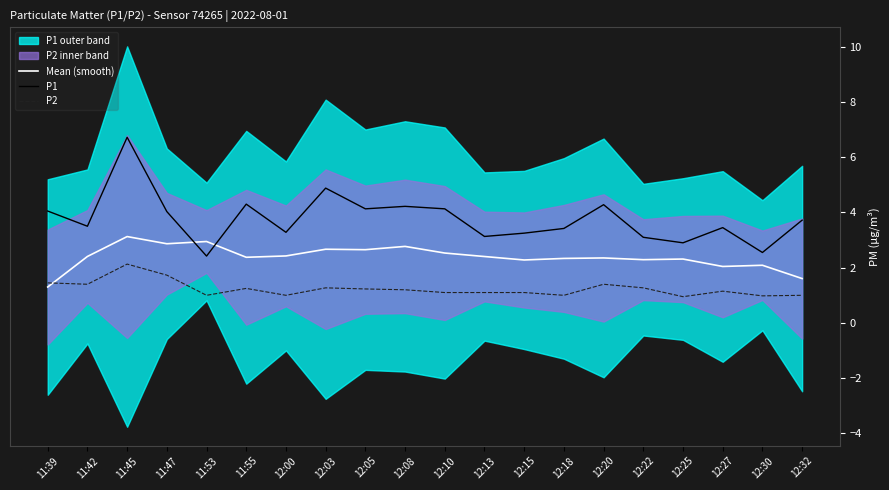

How many interior local peaks does the Mean (smooth) series have?

7